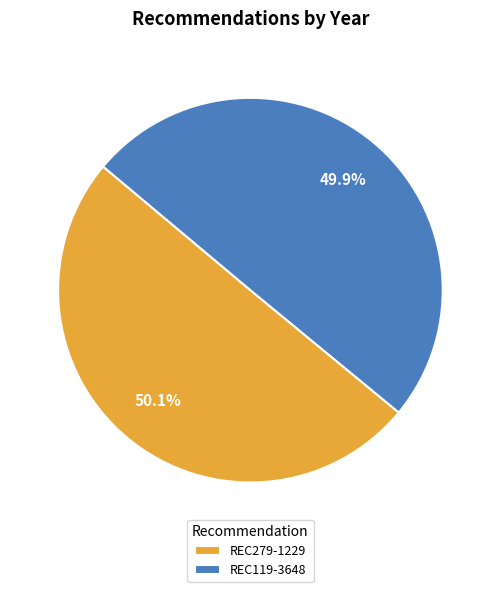

The REC279-1229 slice represents 62% of the pie. True or false?

False